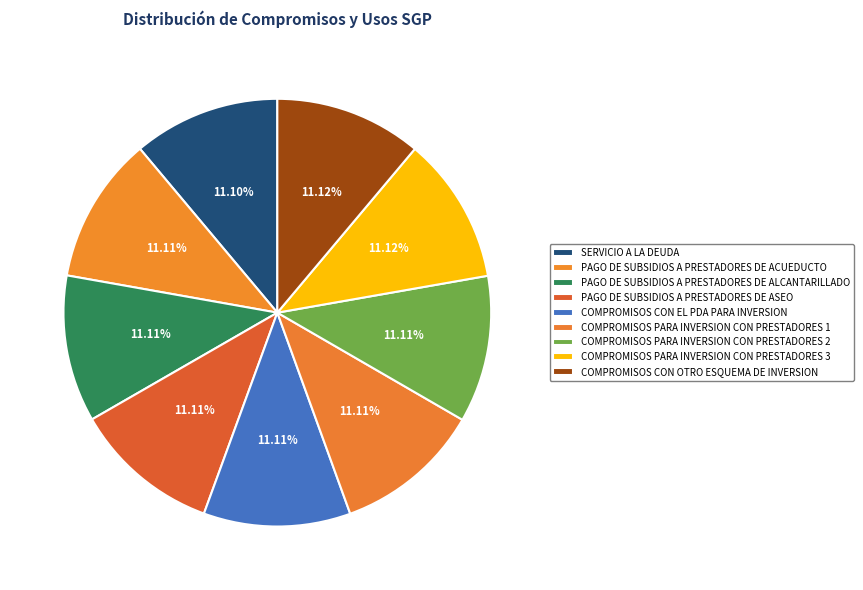

Do PAGO DE SUBSIDIOS A PRESTADORES DE ACUEDUCTO and PAGO DE SUBSIDIOS A PRESTADORES DE ASEO together represent more than half of the pie?

No